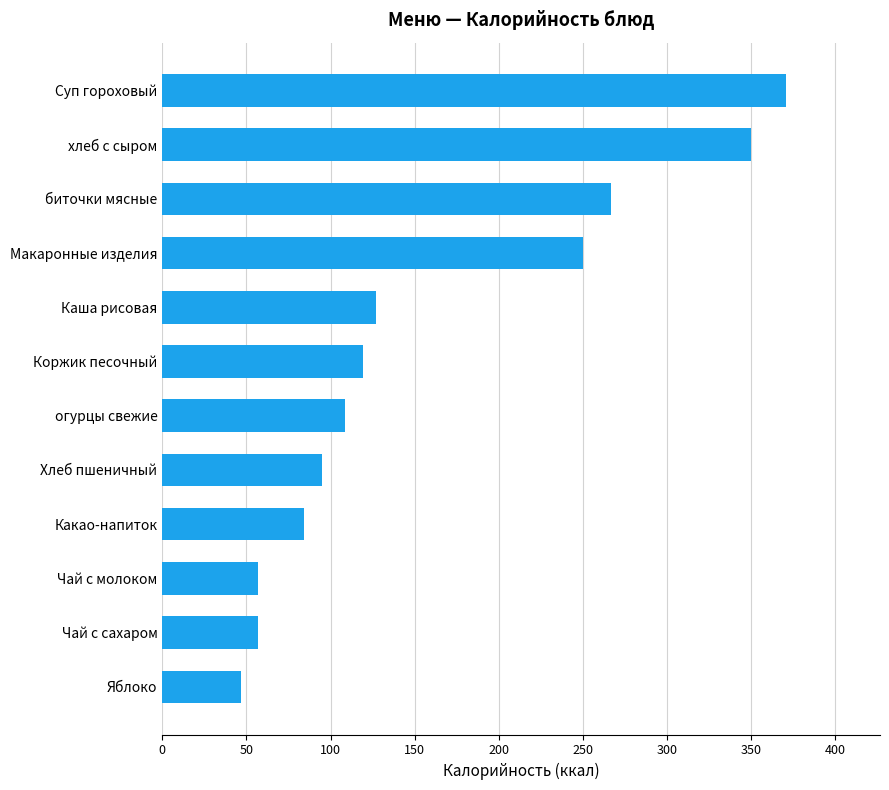

Reading bottom to top, list all the values displayed in this chart.

47.0	57.0	57.0	84.0	95.0	108.6	119.0	127.0	250.0	267.0	350.0	371.0